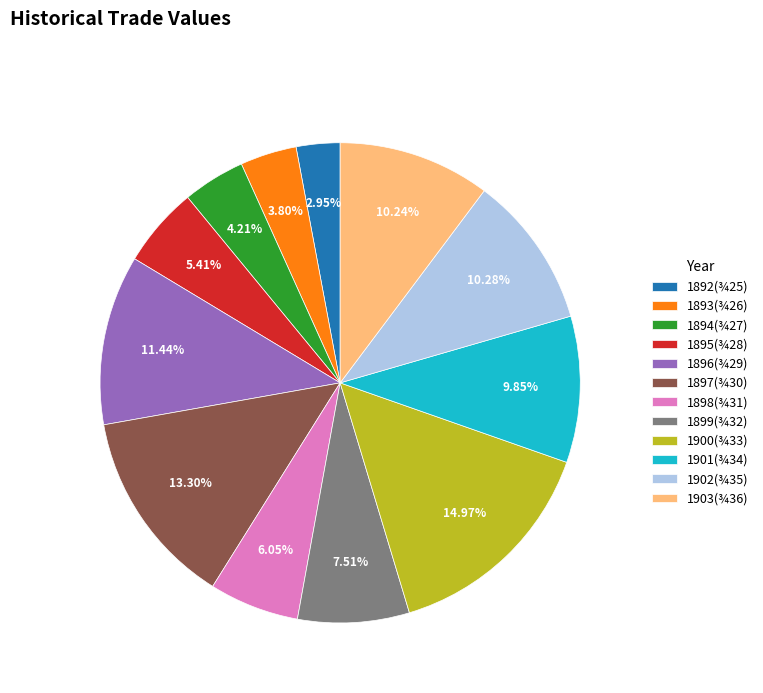

Which has a higher value, 1894(¾27) or 1899(¾32)?

1899(¾32)